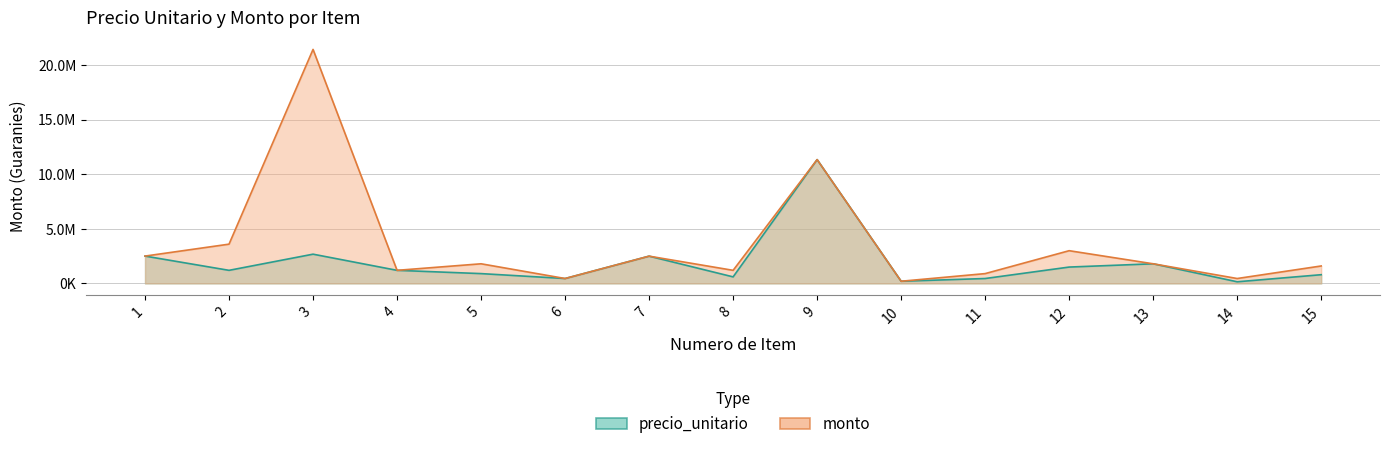

Reading right to left, list all the values displayed in this chart.

precio_unitario: 15=800000	14=150000	13=1800000	12=1500000	11=450000	10=200000	9=11350000	8=600000	7=2500000	6=450000	5=900000	4=1200000	3=2681250	2=1200000	1=2506250
monto: 15=1600000	14=450000	13=1800000	12=3000000	11=900000	10=200000	9=11350000	8=1200000	7=2500000	6=450000	5=1800000	4=1200000	3=21450000	2=3600000	1=2506250